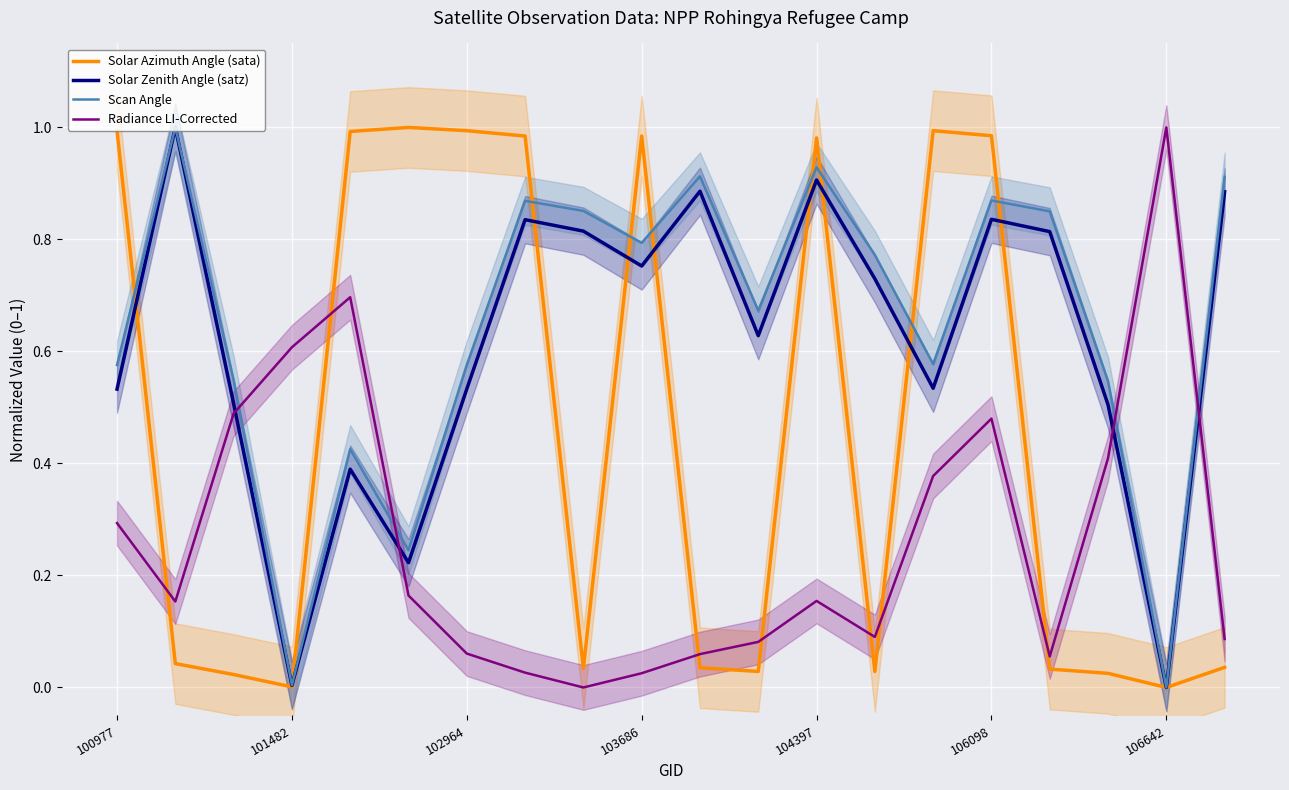

Which series ends up on top after the final intersection of Radiance LI-Corrected and Solar Azimuth Angle (sata)?

Radiance LI-Corrected